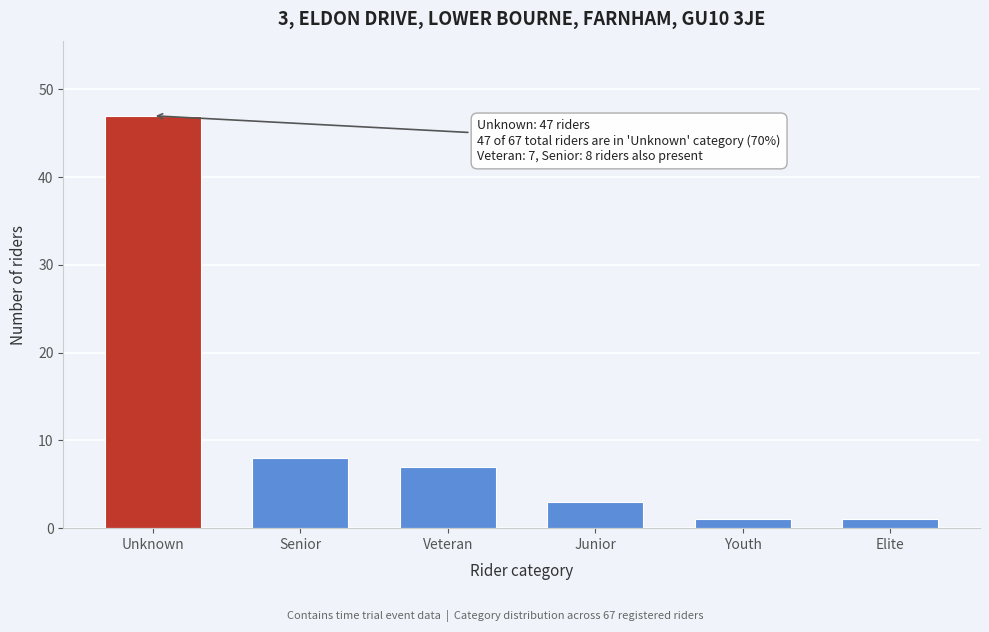

Reading left to right, list all the values displayed in this chart.

47	8	7	3	1	1